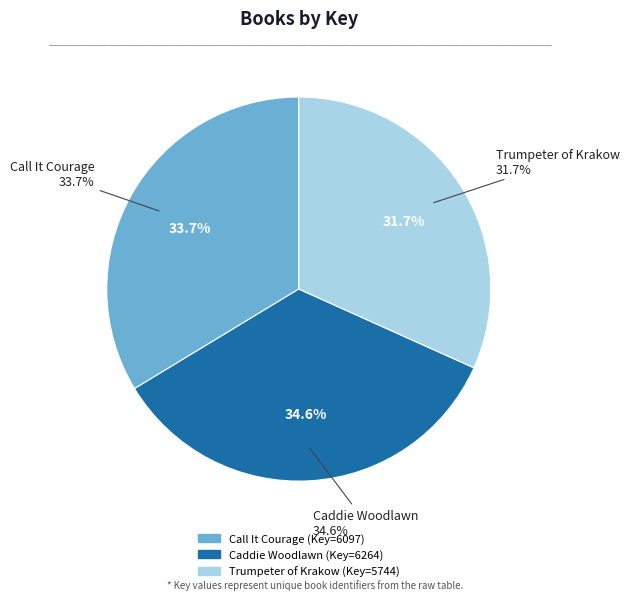

Is Caddie Woodlawn the majority of the pie?

No